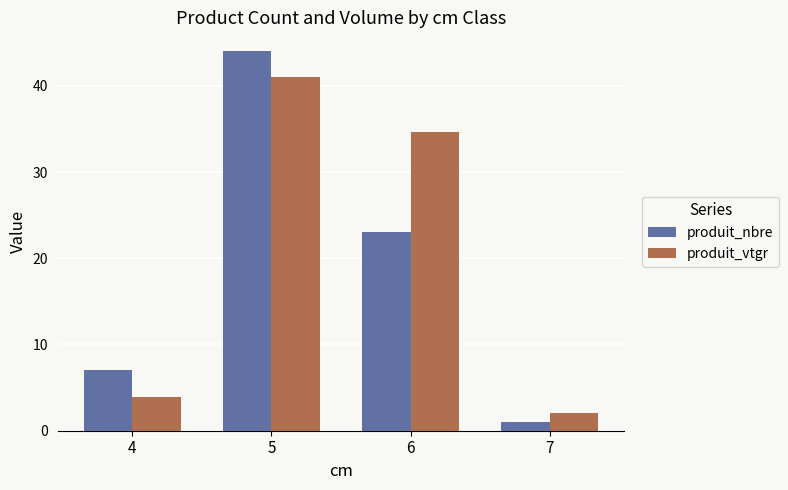

Which series changed the most between 5 and 7?

produit_nbre